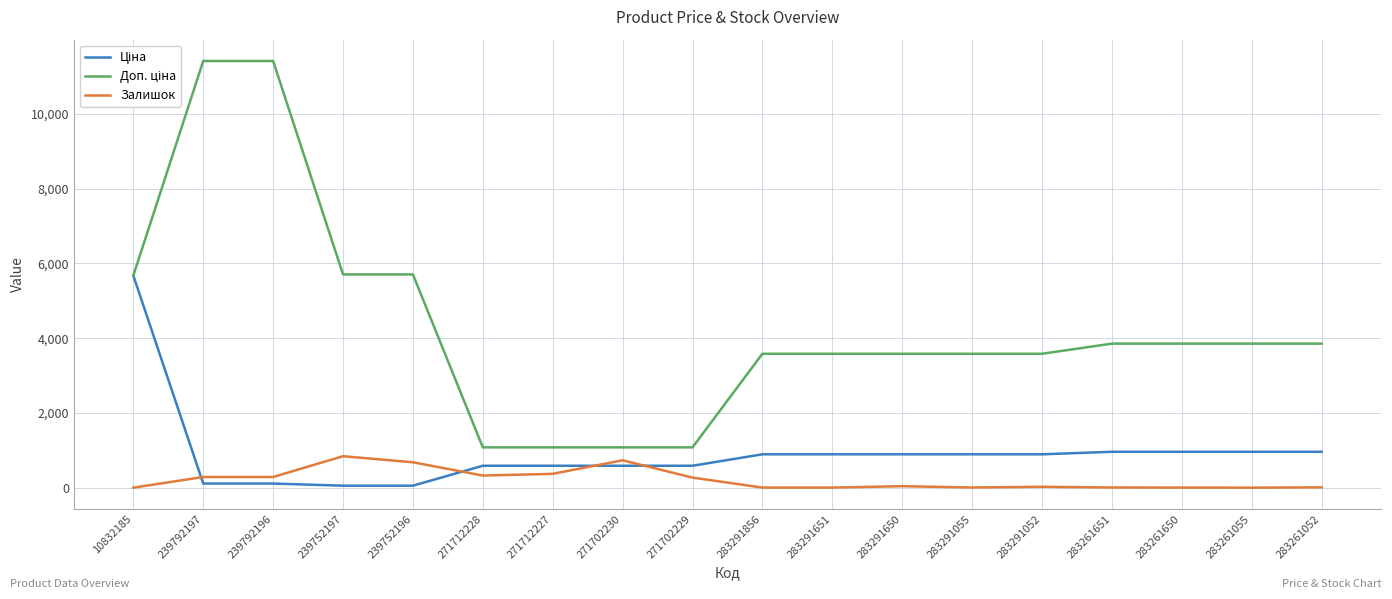

What is the greatest value displayed?

11410.0